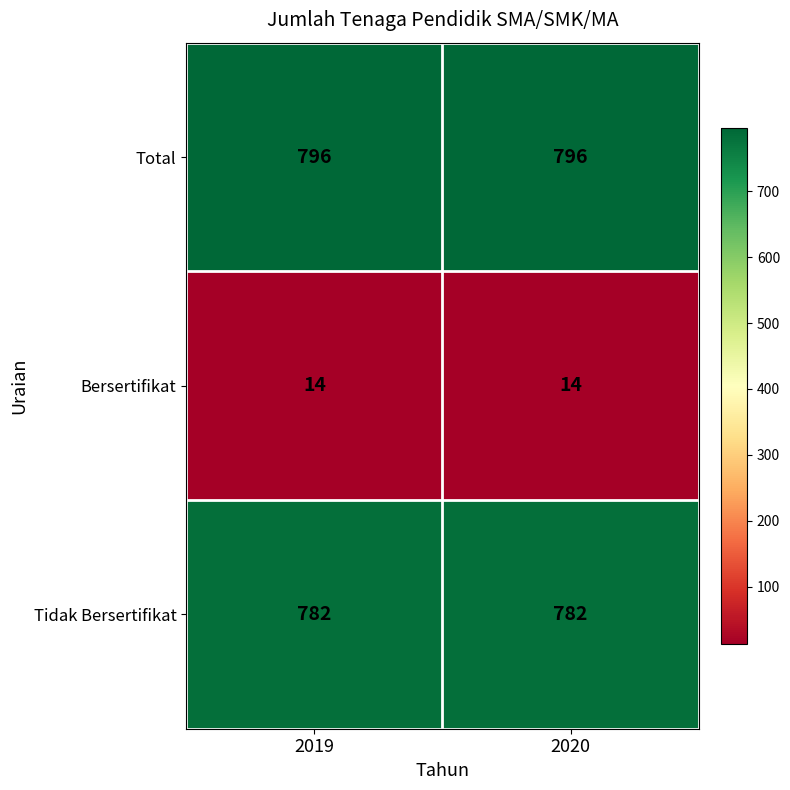

At how many categories does at least one series exceed 189?

2